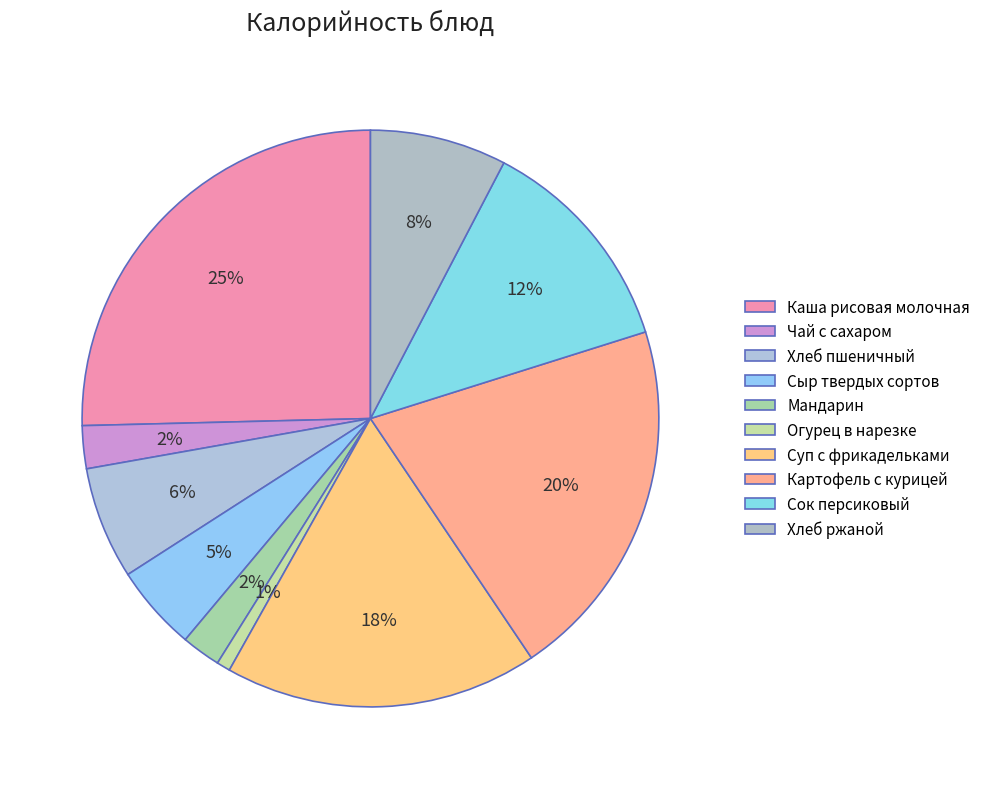

Is Каша рисовая молочная the majority of the pie?

No